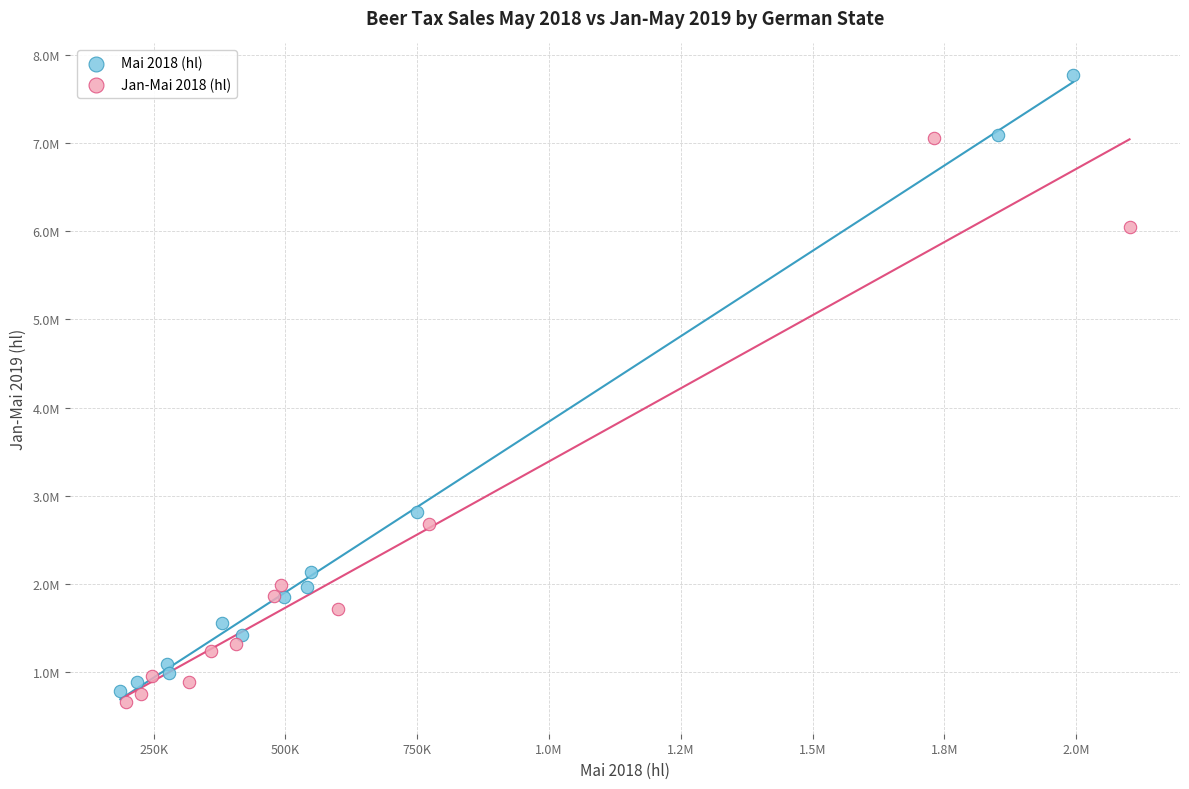

What are all the series names shown in the legend?

Mai 2018 (hl), Jan-Mai 2018 (hl)